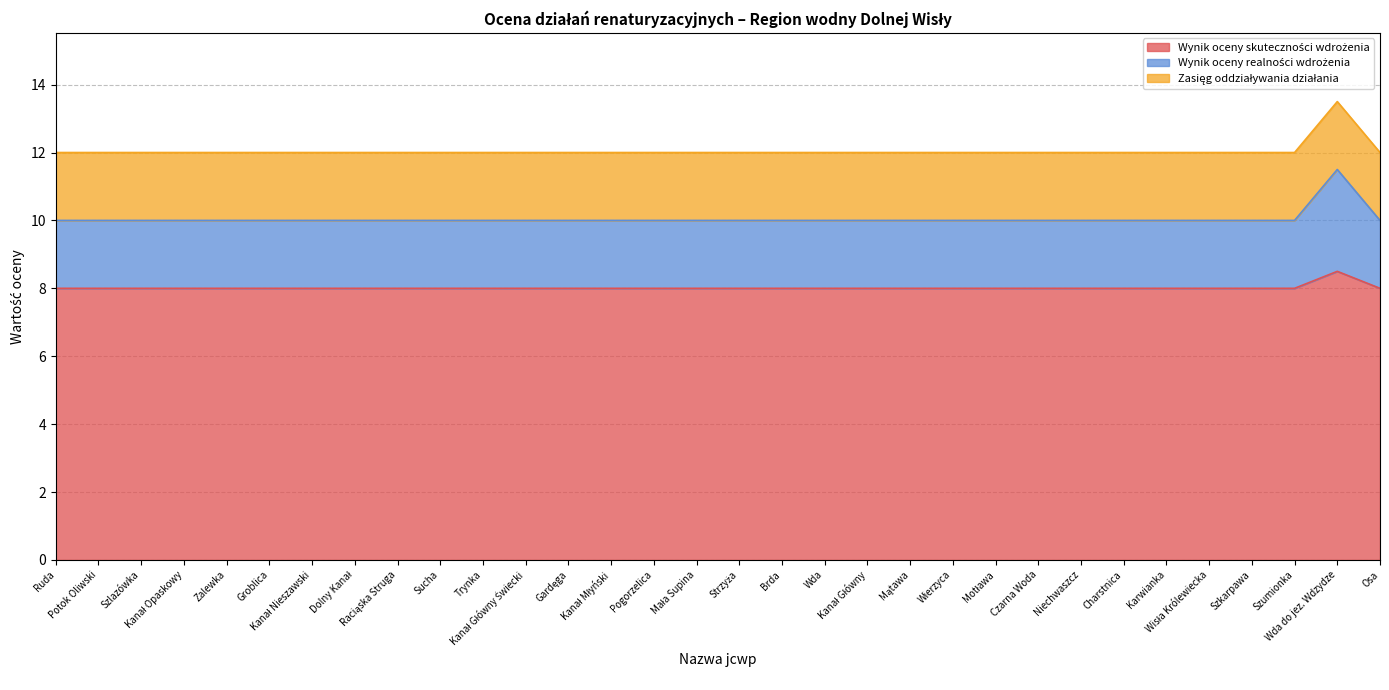

At which category does Wynik oceny realności wdrożenia reach its first local peak?

Wda do jez. Wdzydze